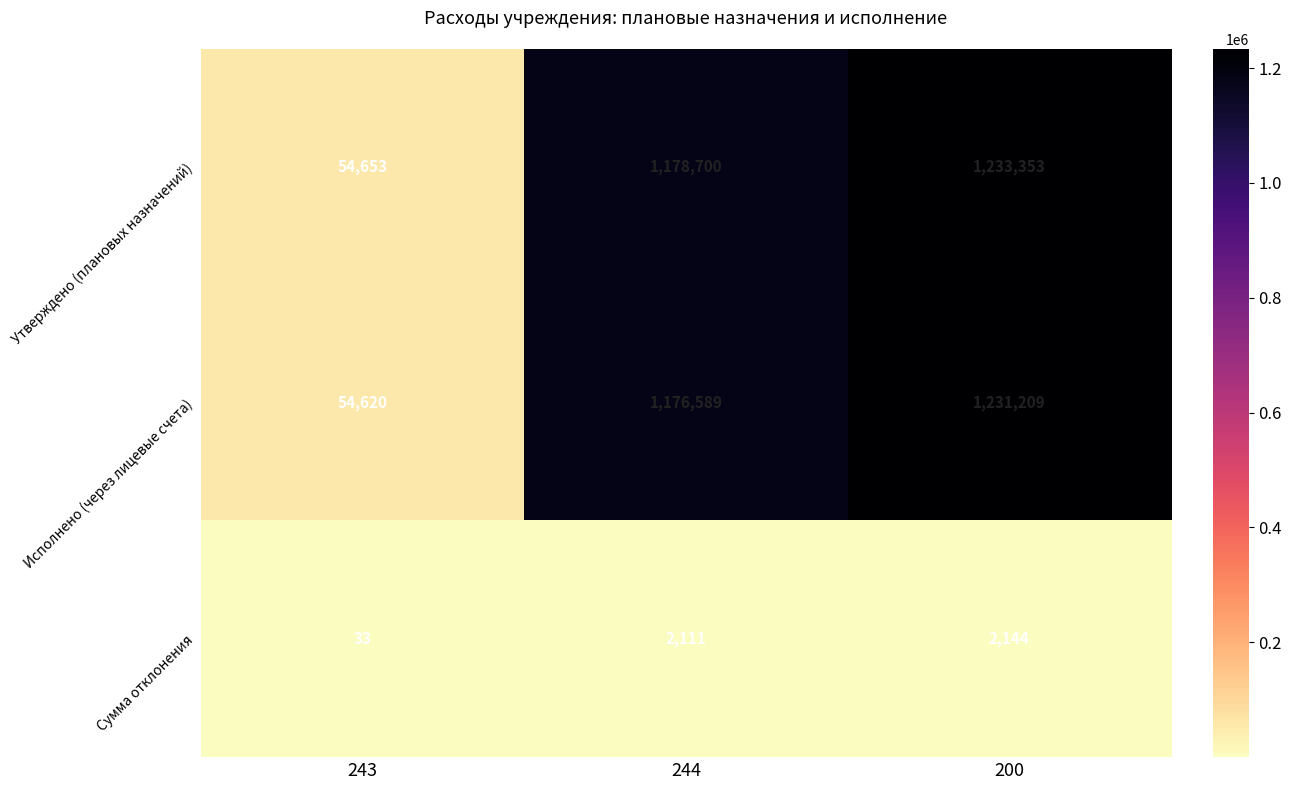

At which category is the sum across all series the highest?

200